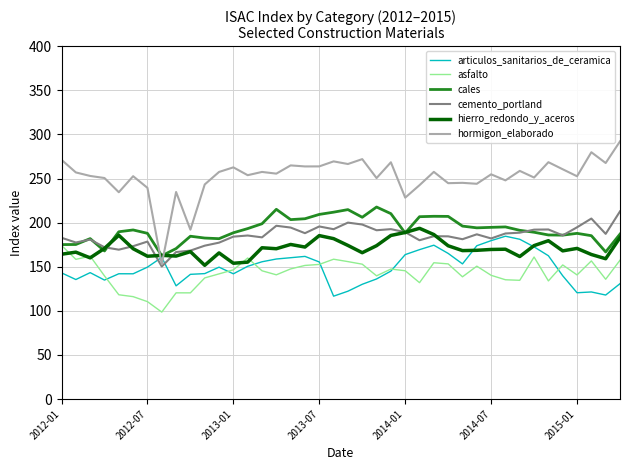

What is the minimum value for hierro_redondo_y_aceros?

151.6